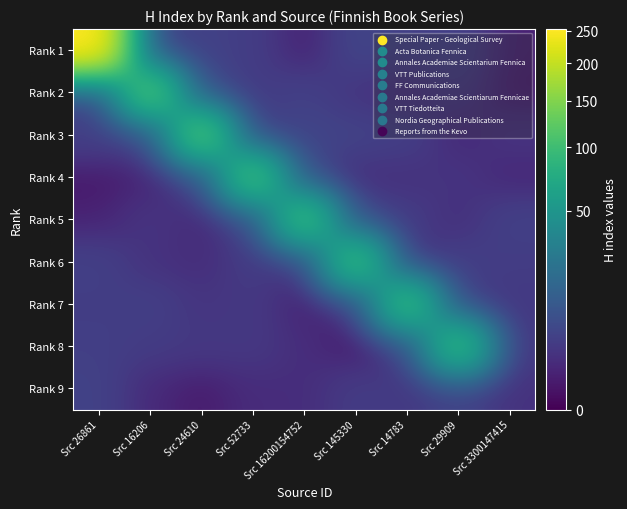

Reading right to left, what are all the values shown in this chart?

Rank 1: Src 3300147415=0.6	Src 29909=3.9	Src 14783=3.8	Src 145330=4.9	Src 16200154752=0.5	Src 52733=3.5	Src 24610=4.3	Src 16206=2.2	Src 26861=253.0
Rank 2: Src 3300147415=0.3	Src 29909=2.8	Src 14783=1.1	Src 145330=2.2	Src 16200154752=4.1	Src 52733=3.2	Src 24610=4.6	Src 16206=121.0	Src 26861=2.3
Rank 3: Src 3300147415=2.3	Src 29909=1.0	Src 14783=3.9	Src 145330=4.5	Src 16200154752=4.9	Src 52733=1.8	Src 24610=121.0	Src 16206=3.2	Src 26861=4.1
Rank 4: Src 3300147415=0.9	Src 29909=2.3	Src 14783=1.9	Src 145330=1.6	Src 16200154752=4.8	Src 52733=110.0	Src 24610=3.4	Src 16206=0.8	Src 26861=0.2
Rank 5: Src 3300147415=4.2	Src 29909=1.6	Src 14783=3.5	Src 145330=4.2	Src 16200154752=105.0	Src 52733=3.3	Src 24610=1.1	Src 16206=2.4	Src 26861=0.6
Rank 6: Src 3300147415=3.3	Src 29909=3.9	Src 14783=0.0	Src 145330=103.0	Src 16200154752=0.7	Src 52733=3.4	Src 24610=1.4	Src 16206=1.9	Src 26861=4.0
Rank 7: Src 3300147415=2.8	Src 29909=2.4	Src 14783=102.0	Src 145330=0.6	Src 16200154752=0.7	Src 52733=2.8	Src 24610=2.3	Src 16206=3.9	Src 26861=3.5
Rank 8: Src 3300147415=2.0	Src 29909=100.0	Src 14783=2.2	Src 145330=0.2	Src 16200154752=1.5	Src 52733=2.8	Src 24610=2.8	Src 16206=3.2	Src 26861=3.8
Rank 9: Src 3300147415=2.0	Src 29909=3.9	Src 14783=2.8	Src 145330=3.3	Src 16200154752=1.5	Src 52733=1.4	Src 24610=0.3	Src 16206=1.2	Src 26861=4.3